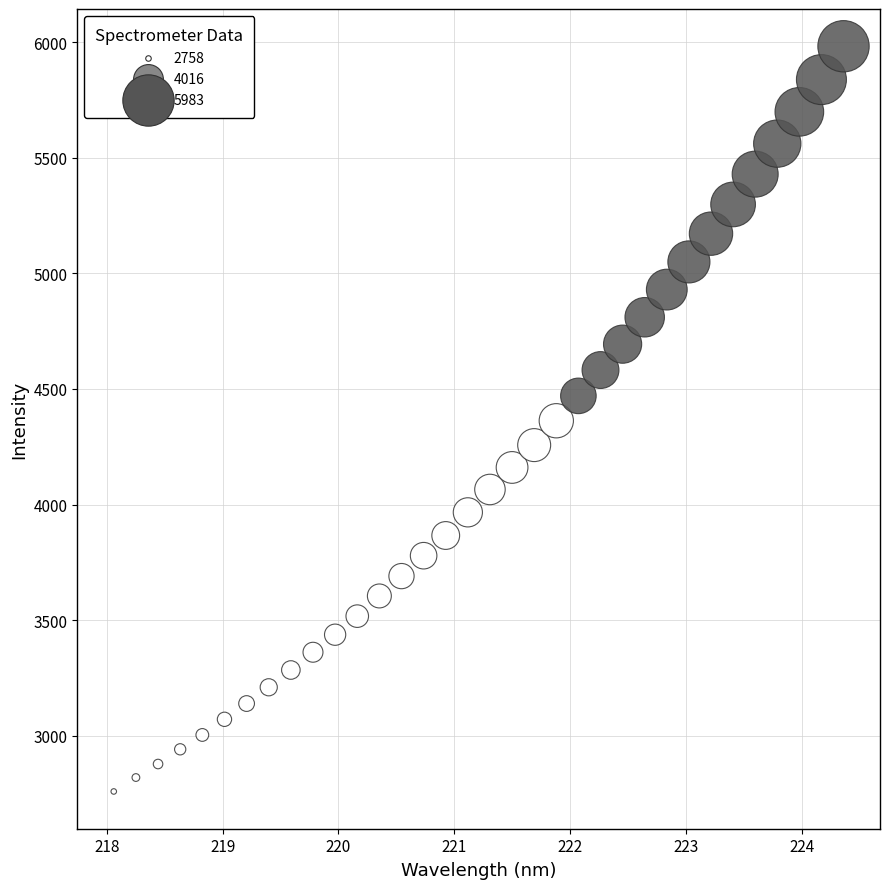

What is the range of Y values (max minus min)?

3225.5